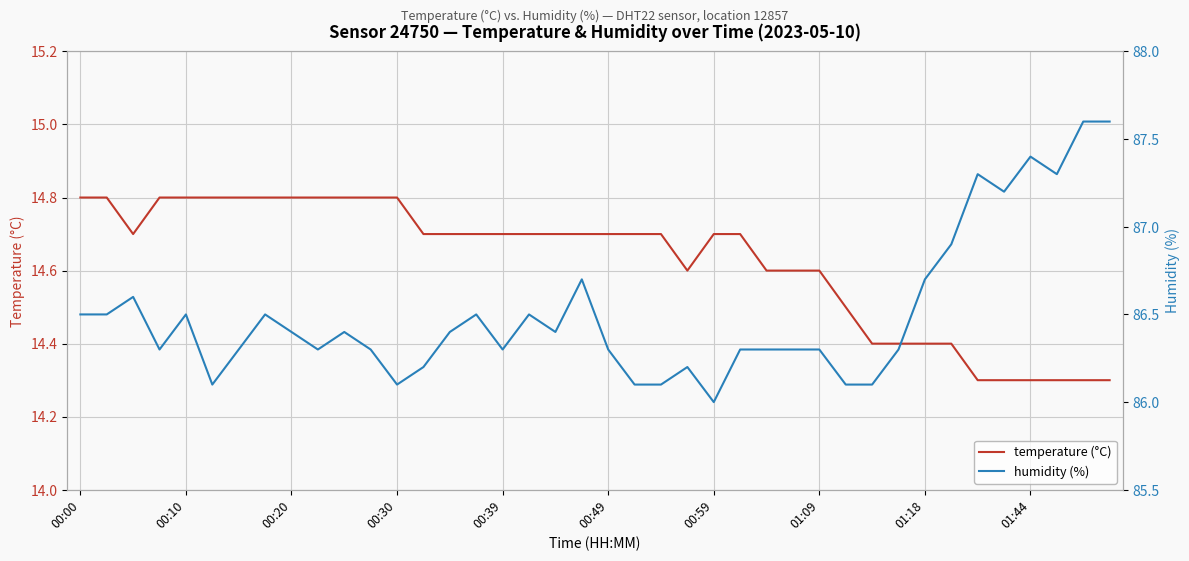

Does the chart display data point markers on the line(s)?

No